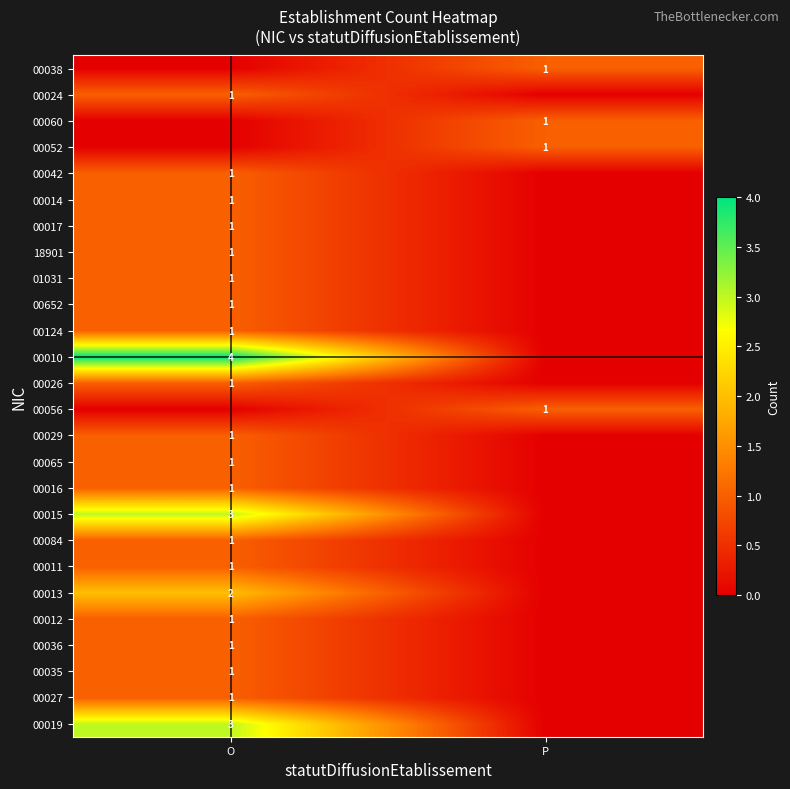

Is the value of 00016 at O greater than the value of 00013 at O?

No